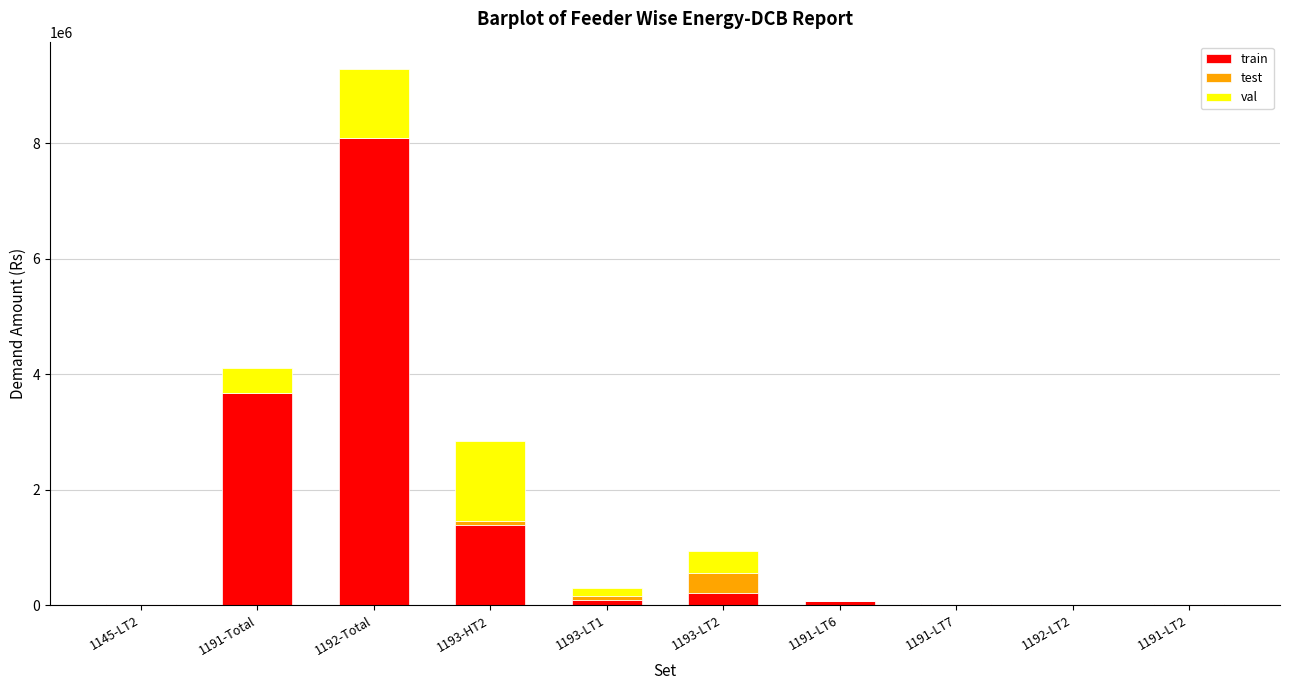

At which label is train closest to 4048143?

1191-Total